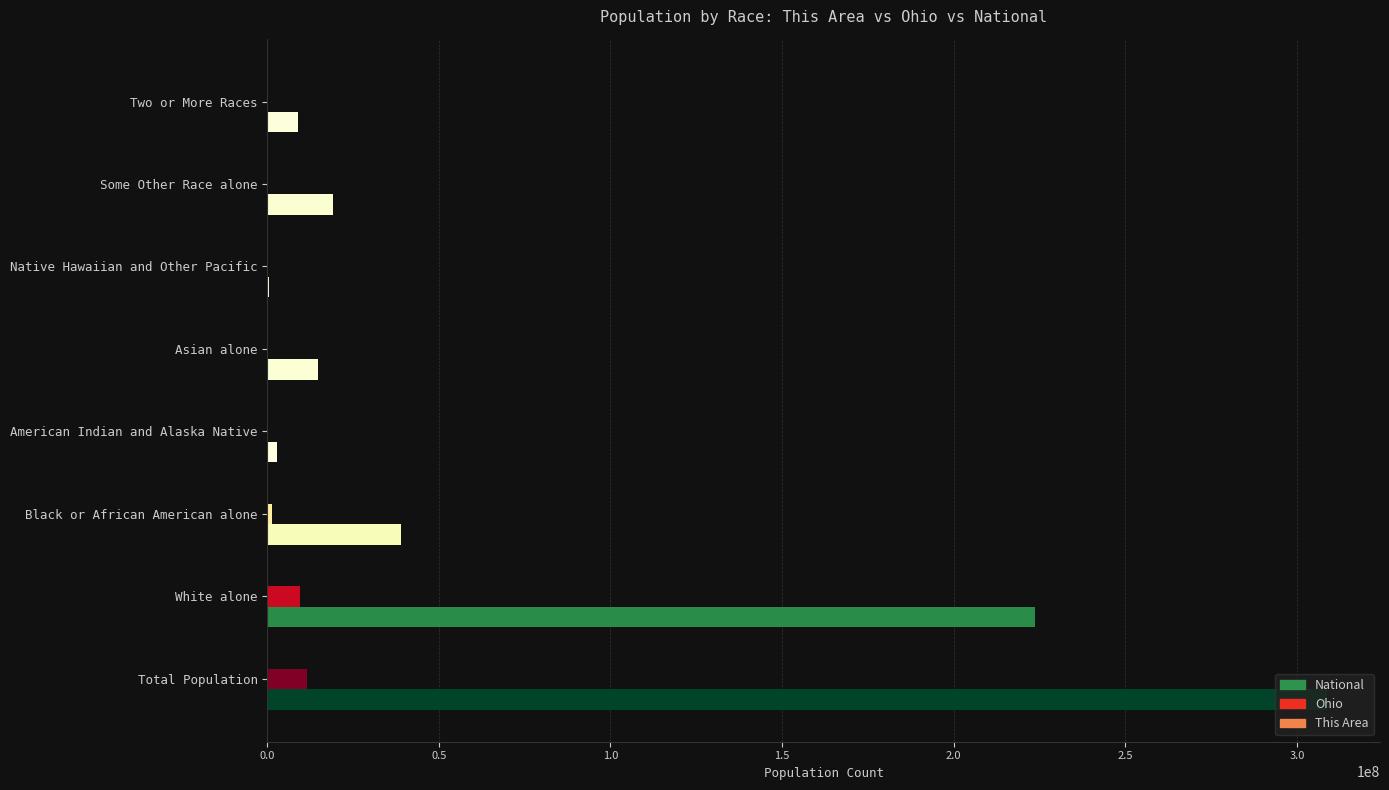

The Ohio series shows 237765 at Two or More Races. True or false?

True